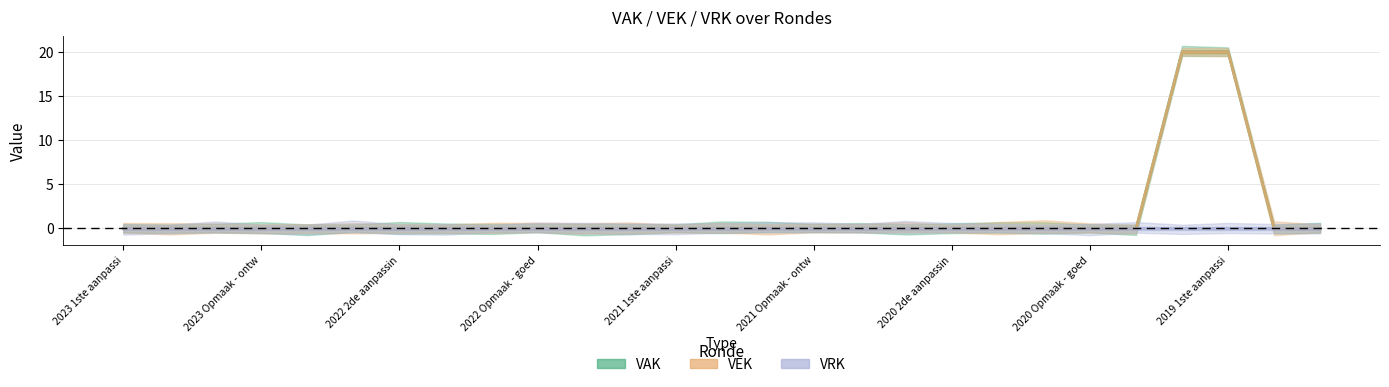

How many positive values does the VEK series have?

2